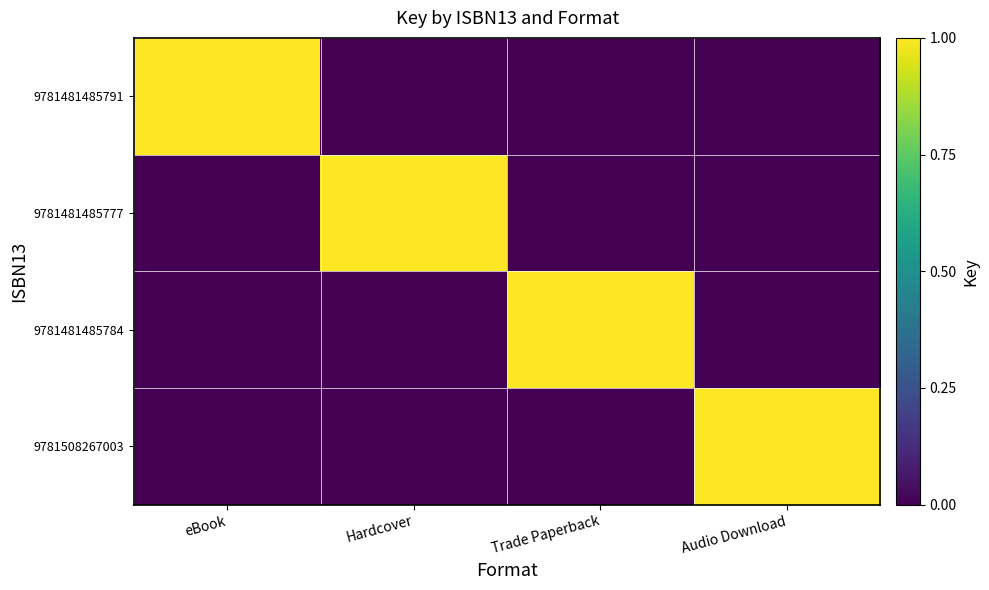

At how many categories does at least one series exceed 0?

4